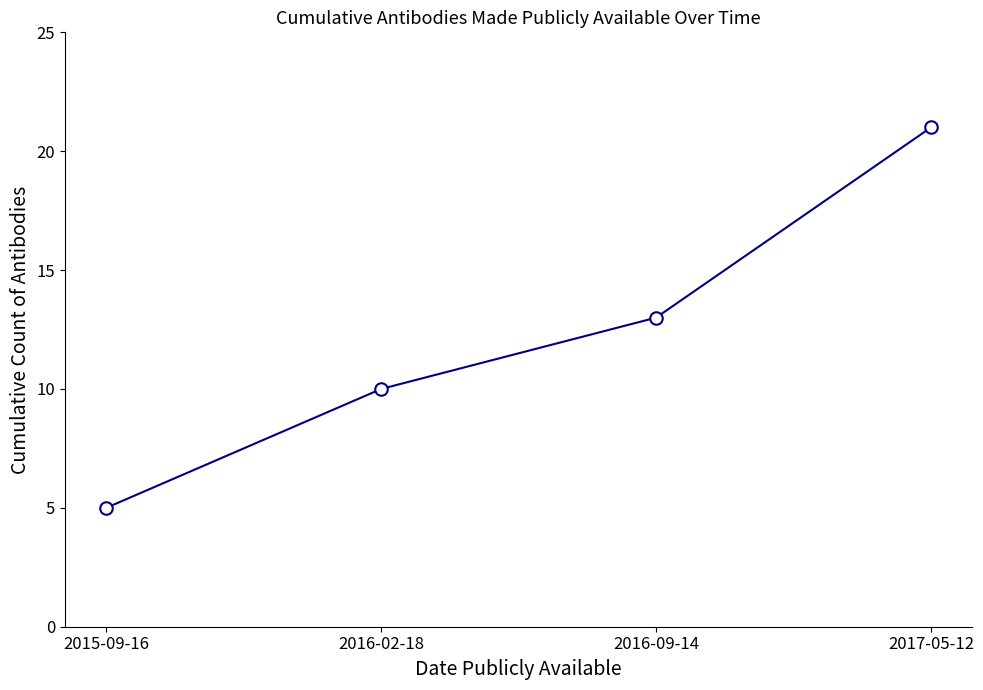

True or false: the data shows 10 at 2016-02-18.

True